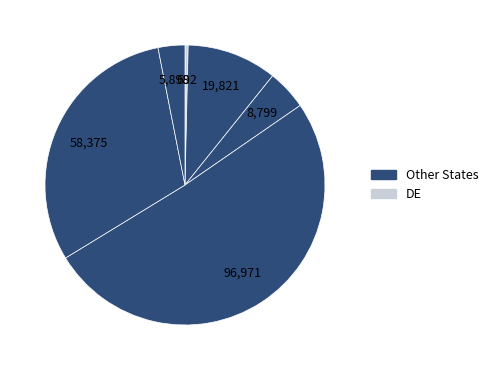

Does any single category account for the majority?

Yes